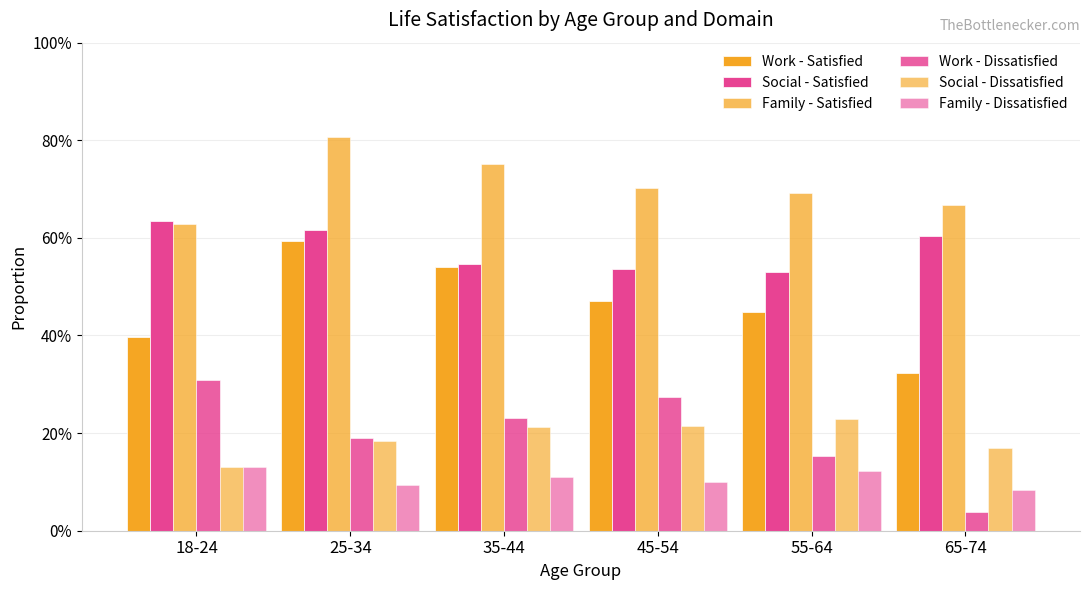

Reading left to right, what are all the values shown in this chart?

Work - Satisfied: 0.4	0.6	0.5	0.5	0.4	0.3
Social - Satisfied: 0.6	0.6	0.5	0.5	0.5	0.6
Family - Satisfied: 0.6	0.8	0.8	0.7	0.7	0.7
Work - Dissatisfied: 0.3	0.2	0.2	0.3	0.2	0.0
Social - Dissatisfied: 0.1	0.2	0.2	0.2	0.2	0.2
Family - Dissatisfied: 0.1	0.1	0.1	0.1	0.1	0.1